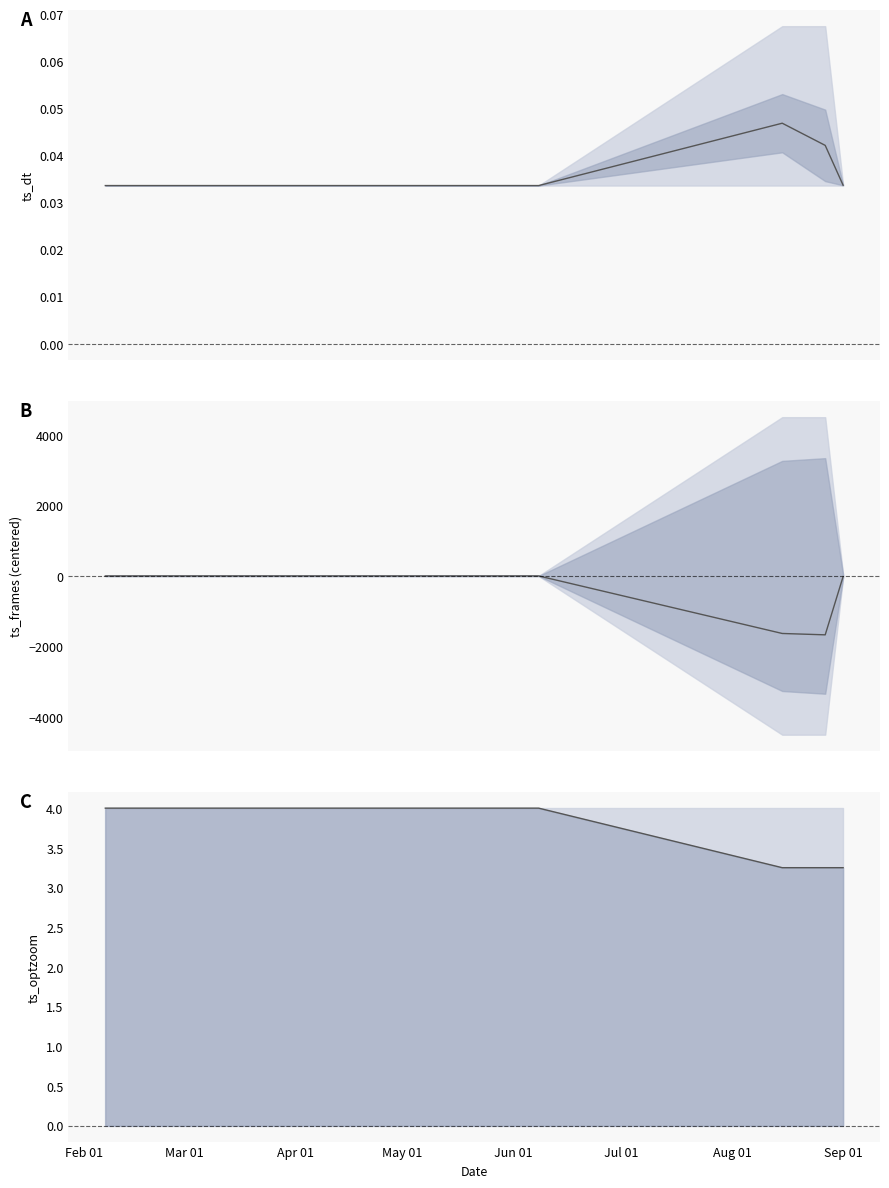

What is the label of the 4th point from the left?

May 01